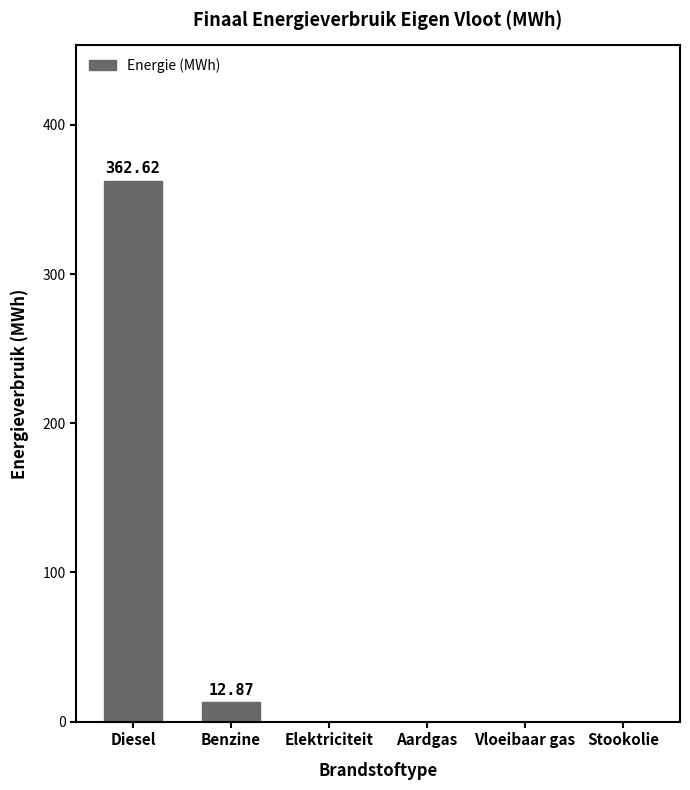

At which category does the chart reach its peak across all series?

Diesel